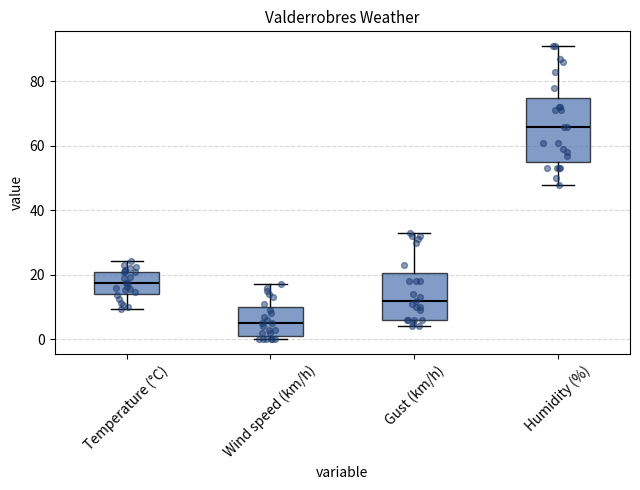

Reading left to right, transcribe this box plot: for each box, give where its median line is, the range the box spans, and where its two whiskers end, as read against the y-axis. The values are not printed on the chart, so give them approximately, as read against the axis.

Temperature (°C): median 18, box 14 to 22, whiskers 10 to 24
Wind speed (km/h): median 6, box 2 to 10, whiskers 0 to 18
Gust (km/h): median 12, box 6 to 20, whiskers 4 to 34
Humidity (%): median 66, box 56 to 76, whiskers 48 to 92